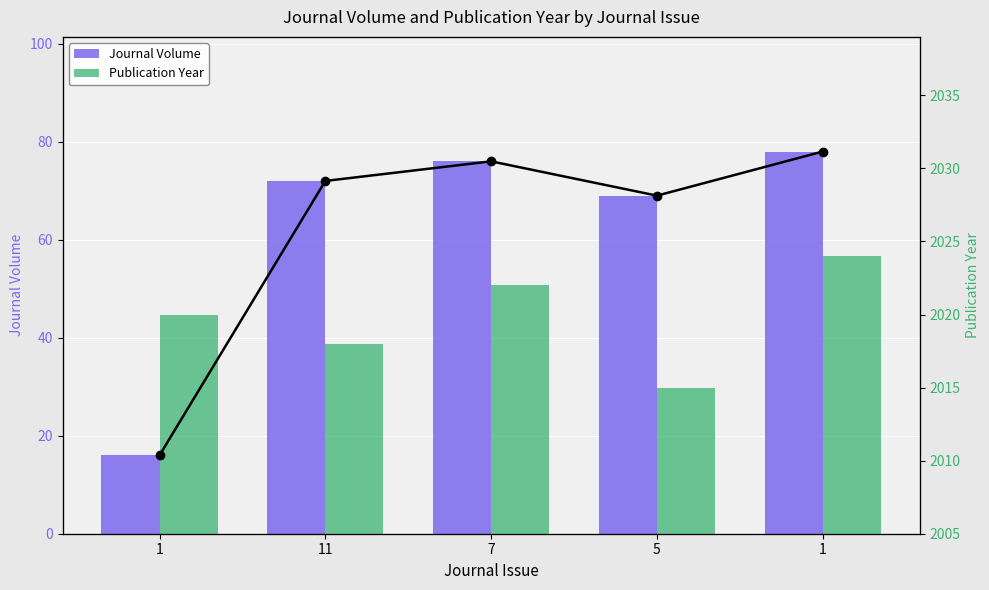

Where does the Publication Year series first go above 2020?

7